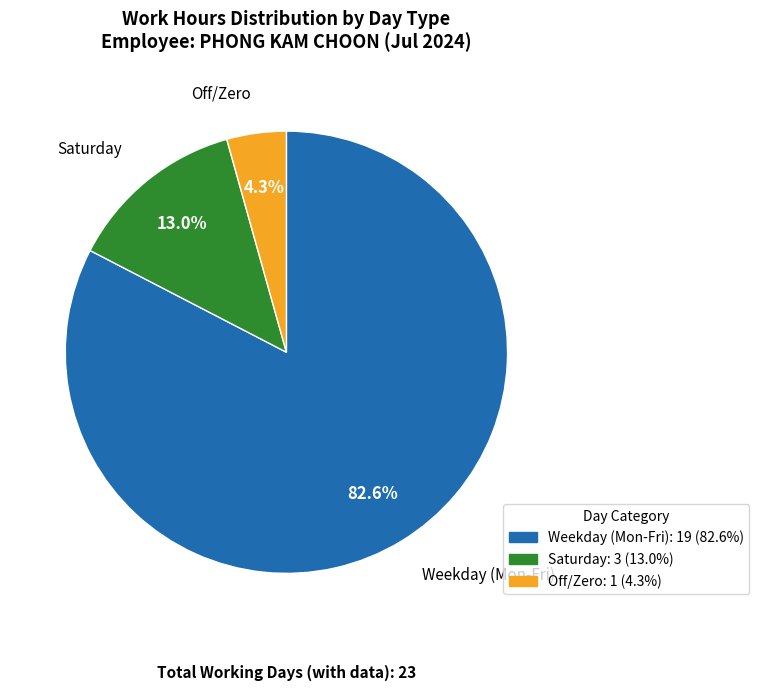

Does any single category account for the majority?

Yes